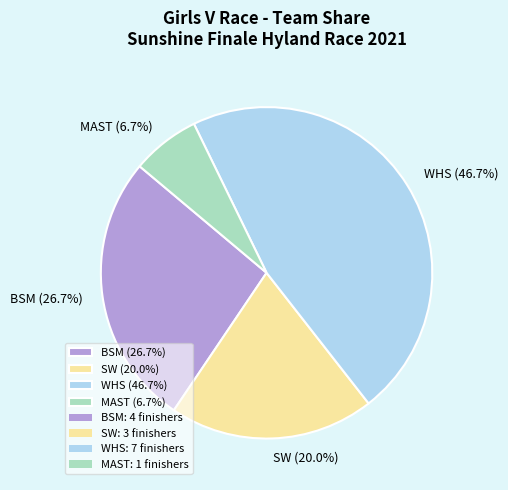

What is the ratio of the value at SW (20.0%) to the value at BSM (26.7%)?

0.7